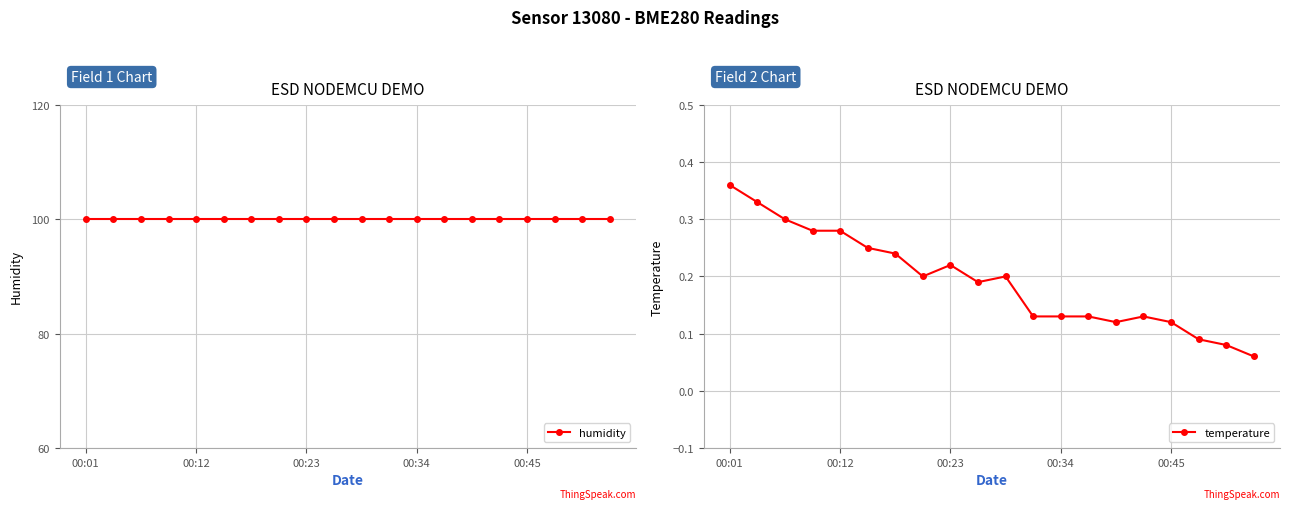

The temperature series shows 0.4 at 00:34. True or false?

False